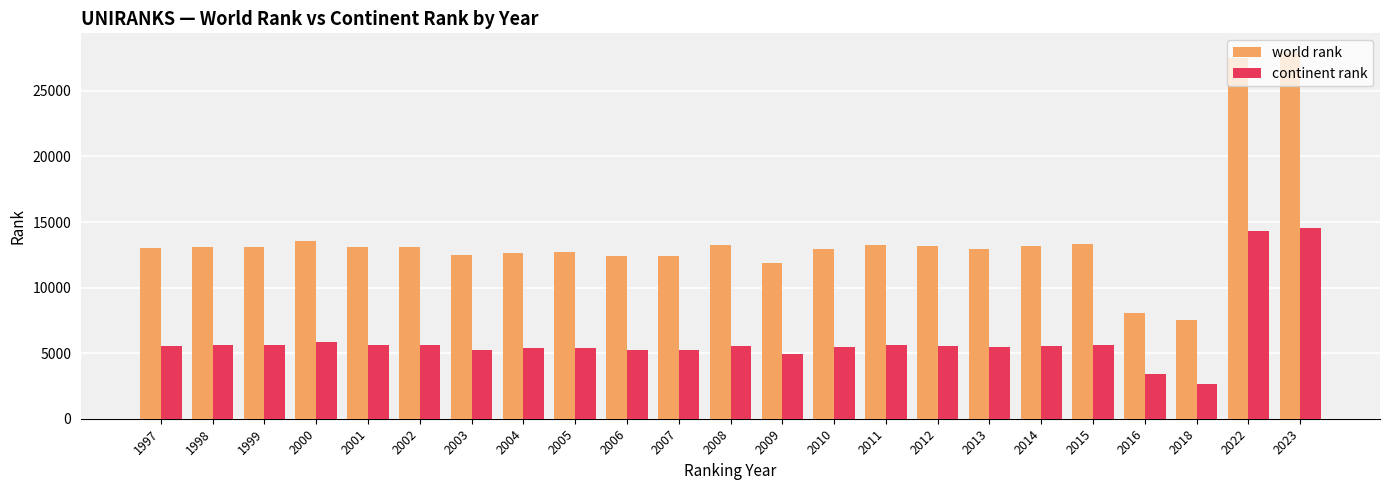

At which label is world rank closest to 17753?

2000